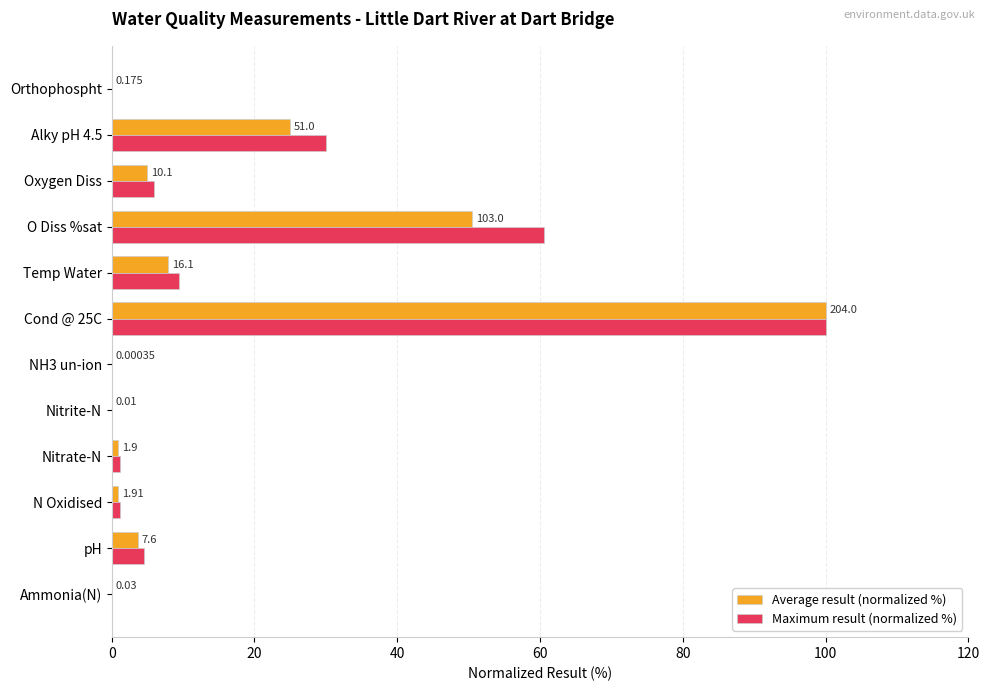

What position from the left is NH3 un-ion?

6